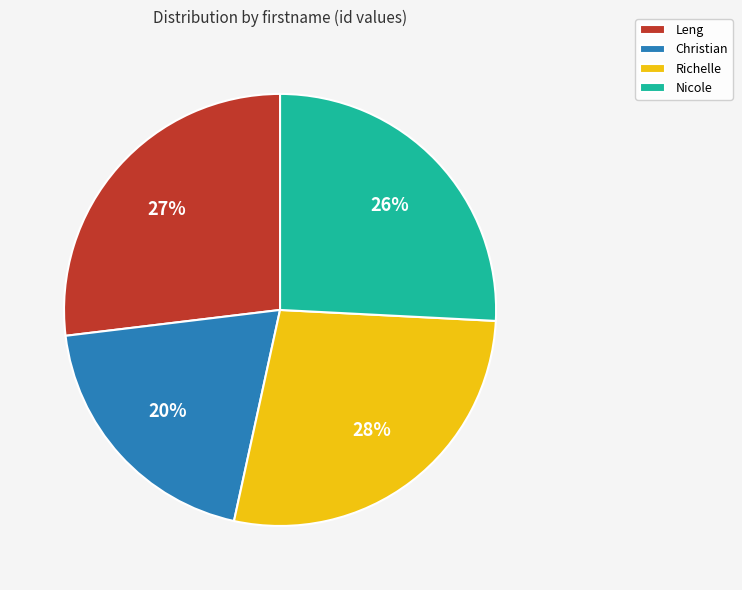

How many segments does this pie chart have?

4